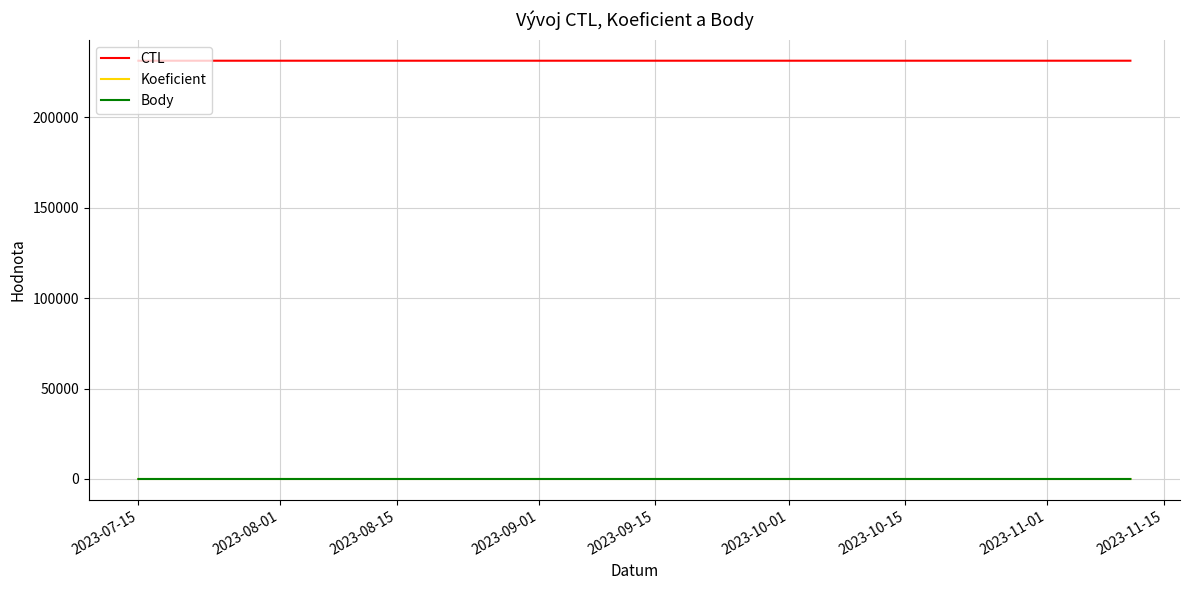

At which label does CTL reach its peak?

2023-08-15